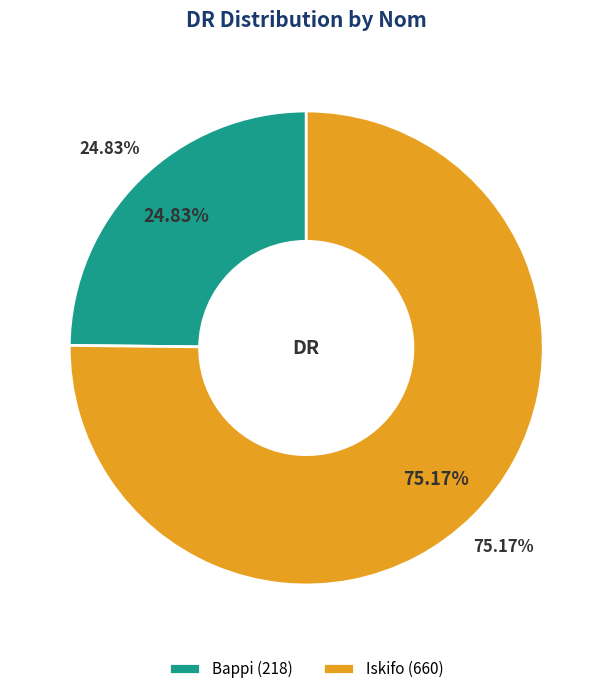

To the nearest percent, what portion does Bappi represent?

25%